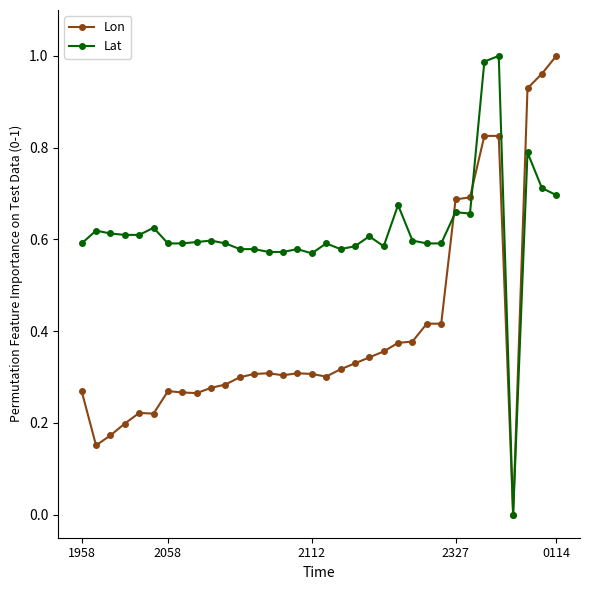

How many values in Lon are above zero?

33